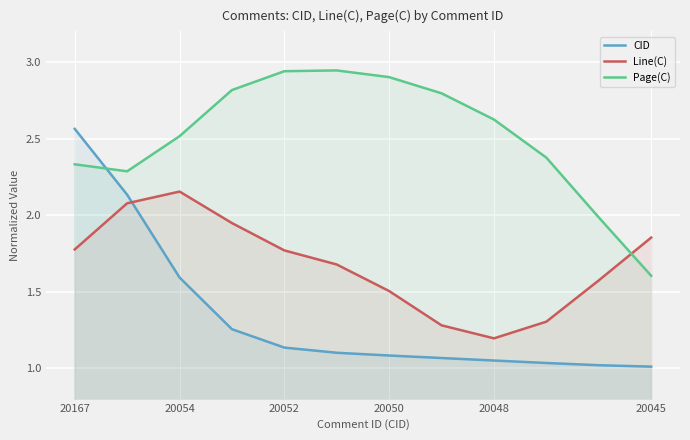

The Line(C) series shows 0.7 at 20054. True or false?

False